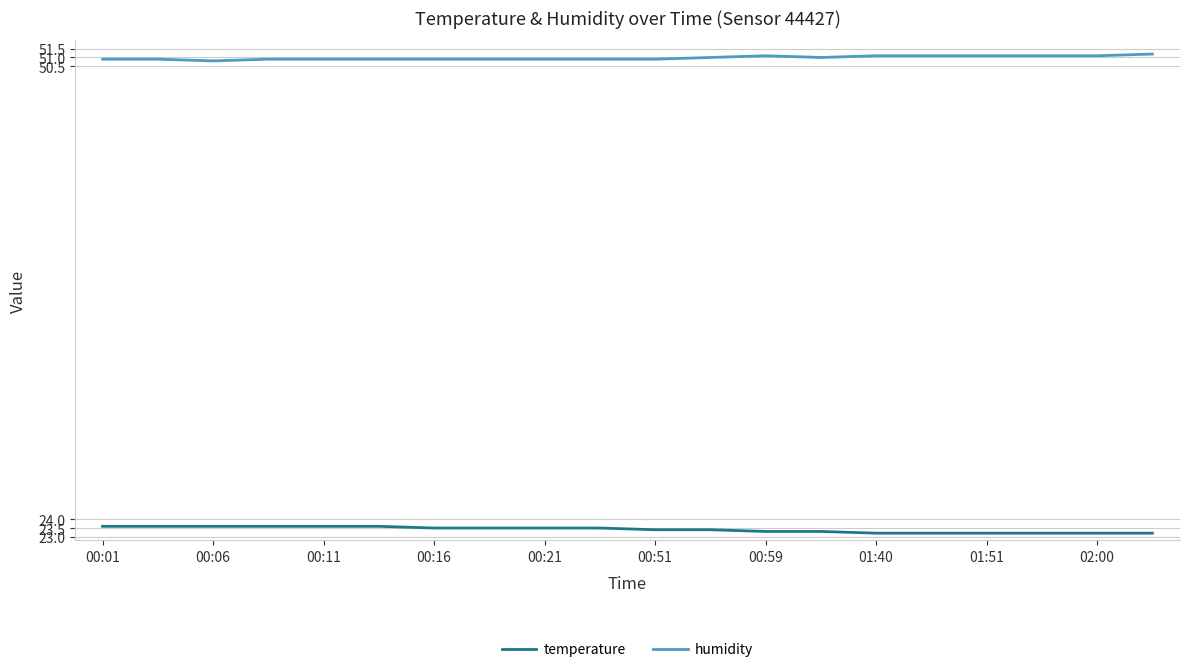

True or false: humidity and temperature cross at least once.

False